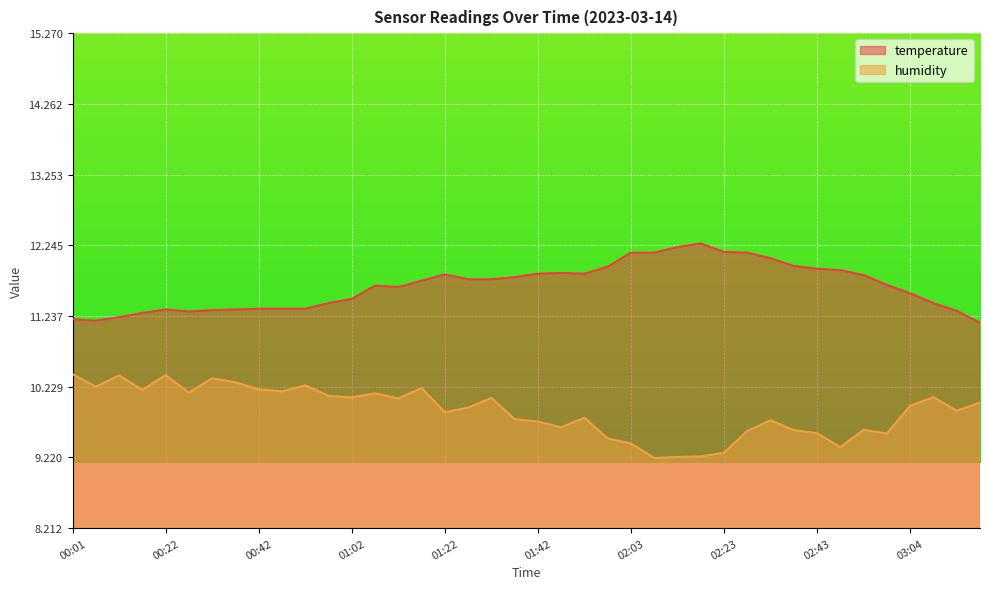

What is the difference between the highest and lowest values at 01:58?

2.4